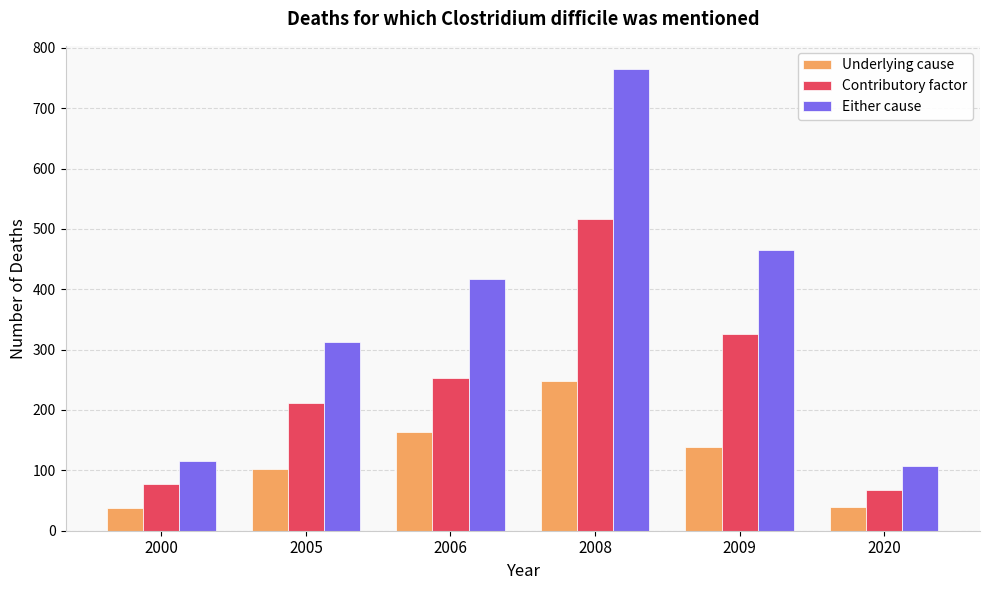

How many bars are there in each group?

3